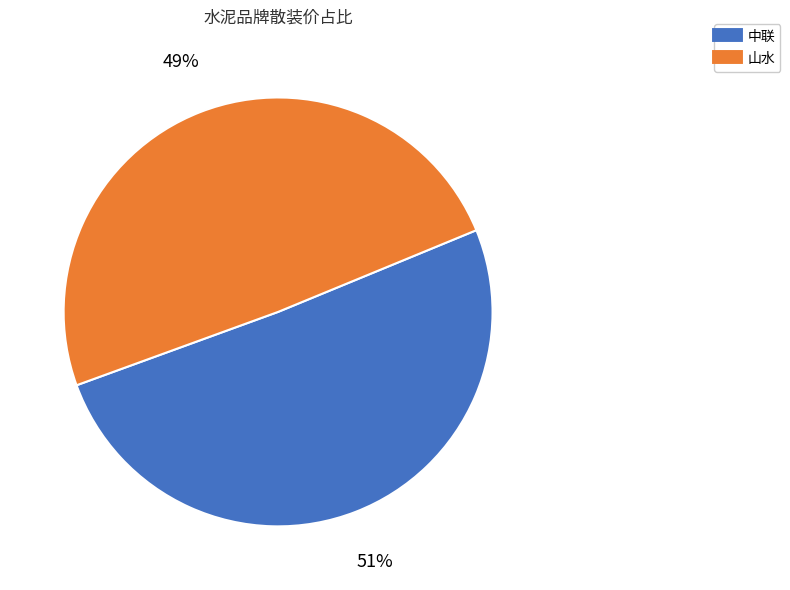

Count the number of slices in the pie.

2